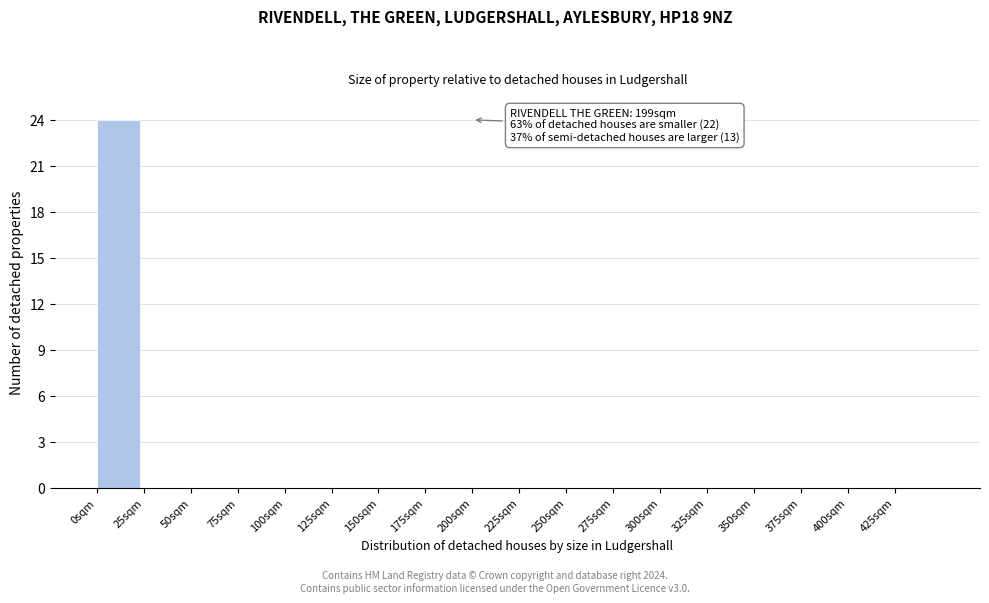

Which range on the x-axis has the tallest bar?

0 to 25